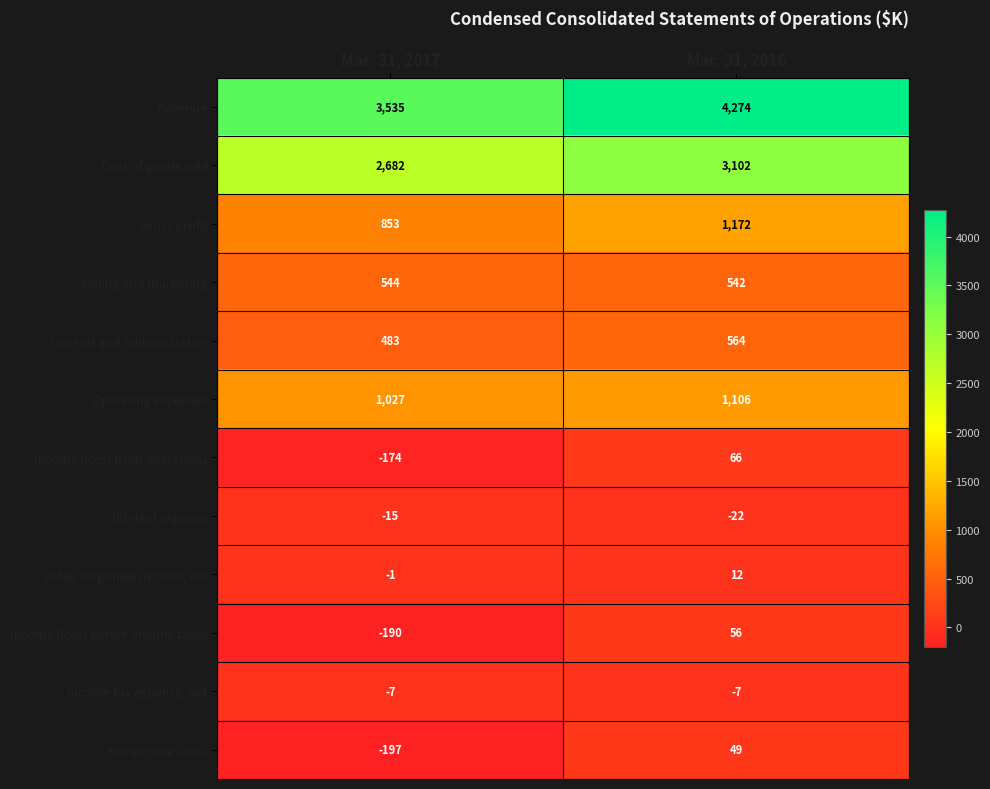

Where is Income (loss) from operations nearest to the value -54?

Mar. 31, 2017